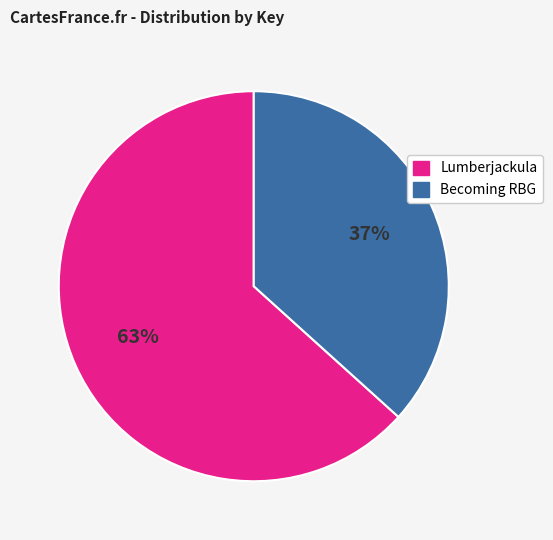

Is the sum of Lumberjackula and Becoming RBG greater than half?

Yes